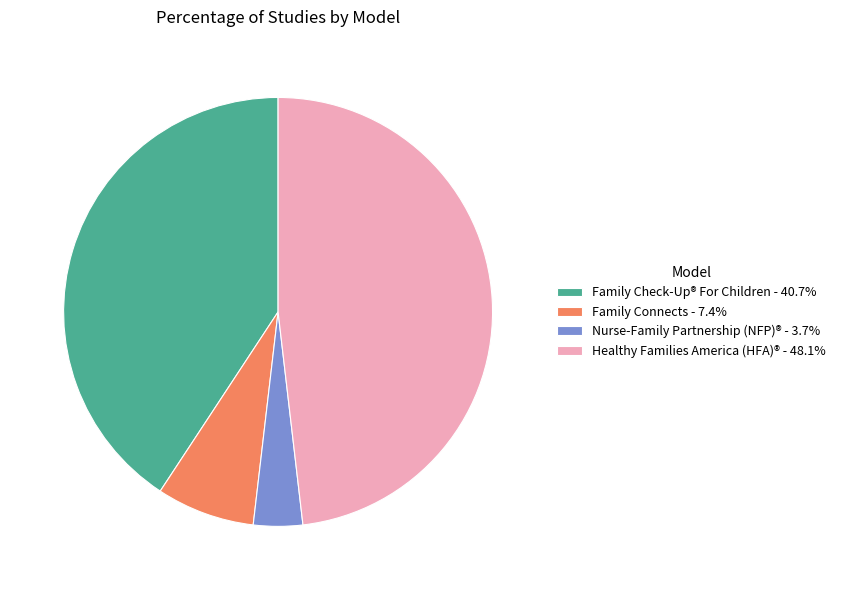

How many slices are in this pie chart?

4